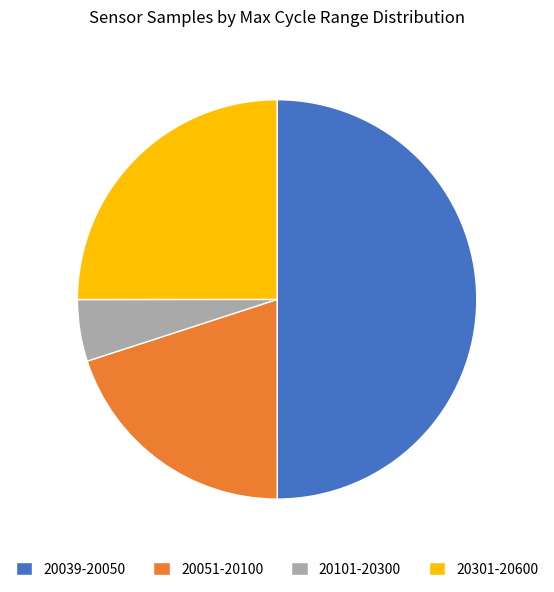

Approximately how many times larger is the value at 20301-20600 compared to 20051-20100?

1.2